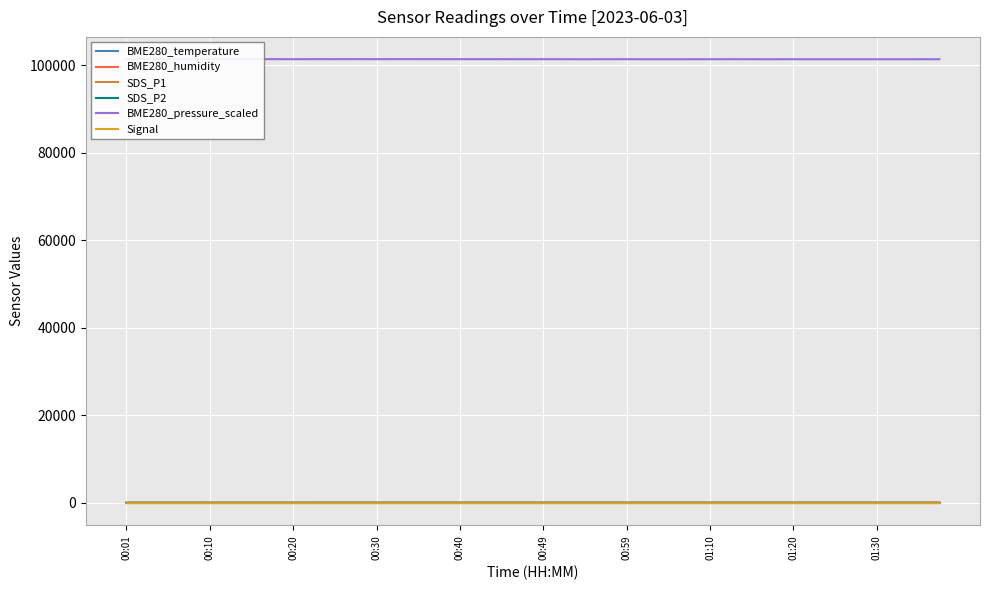

Which category has the lowest value in the SDS_P1 series?

00:49